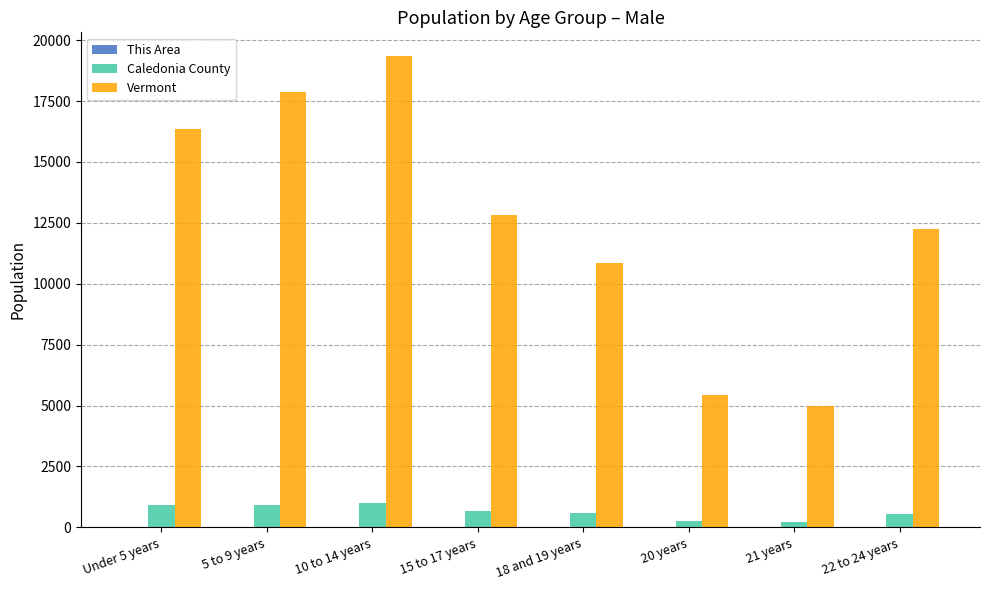

Are the bars horizontal?

No